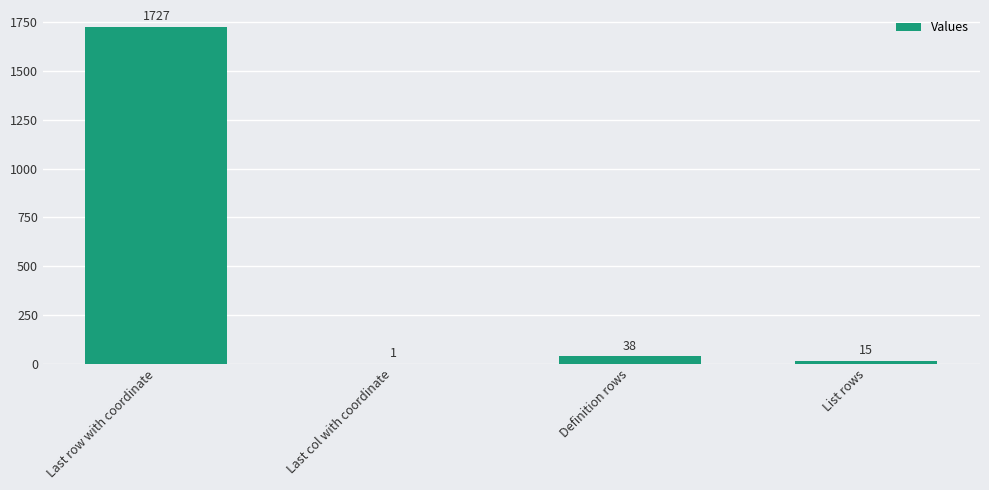

Is it true that the value at Definition rows is 38?

True